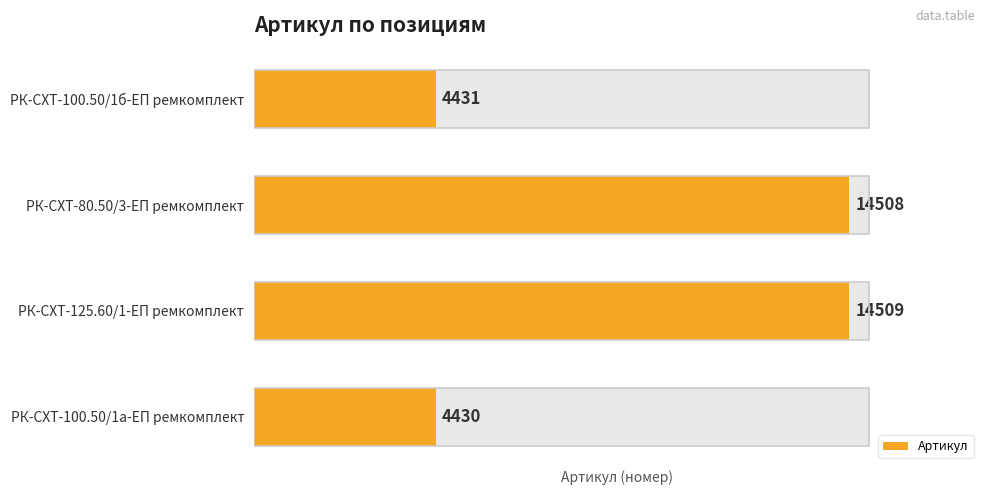

Read the value at РК-СХТ-80.50/3-ЕП ремкомплект.

14508